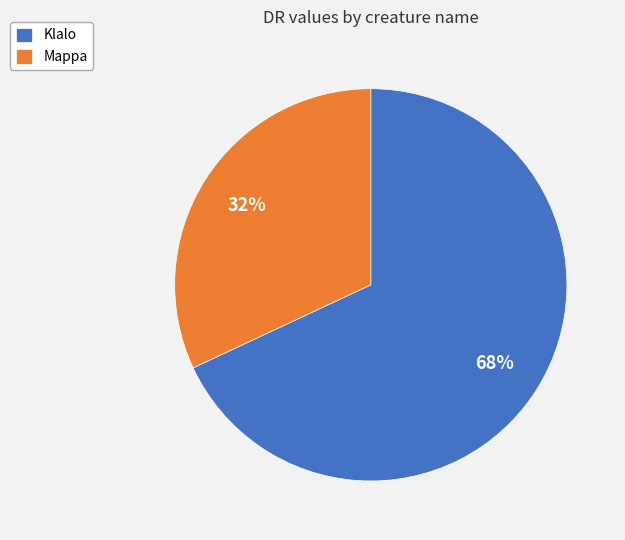

Does Klalo account for over 50% of the chart?

Yes